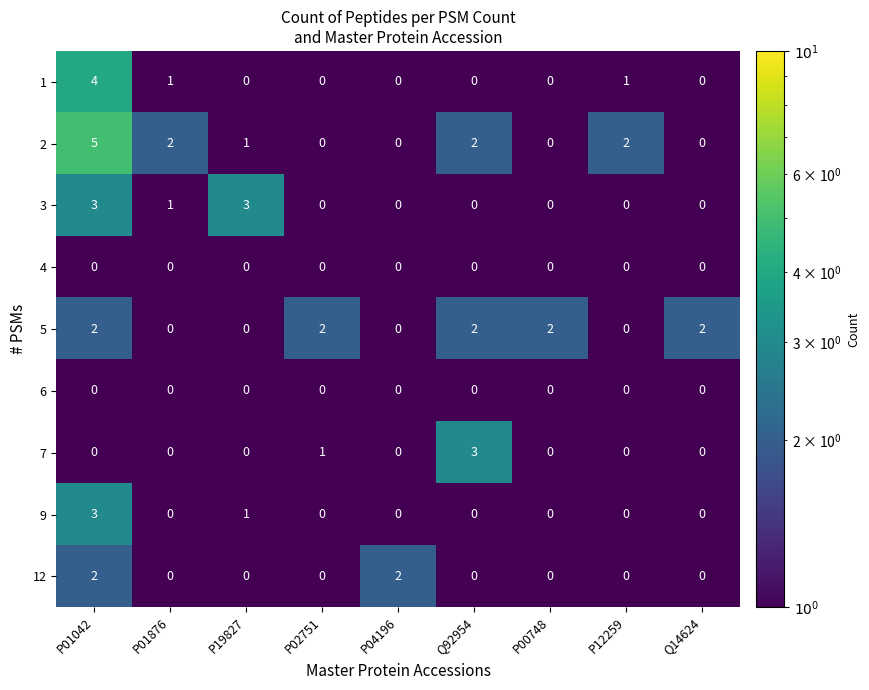

What is the sum of the 2 values at P12259 and P00748?

2